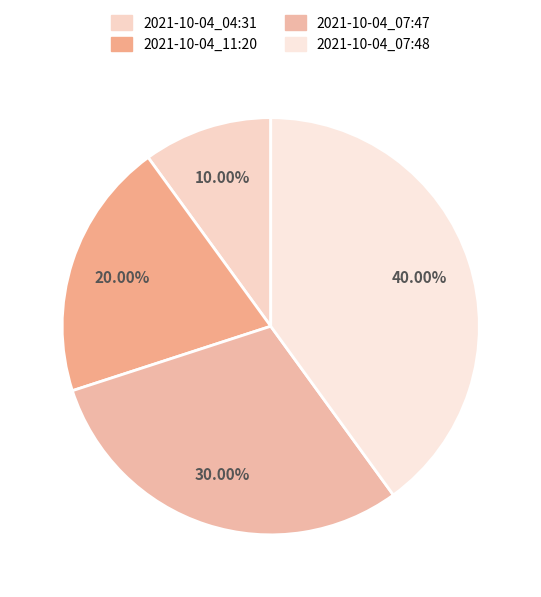

What percentage is NOT represented by 2021-10-04_11:20?

80.0%